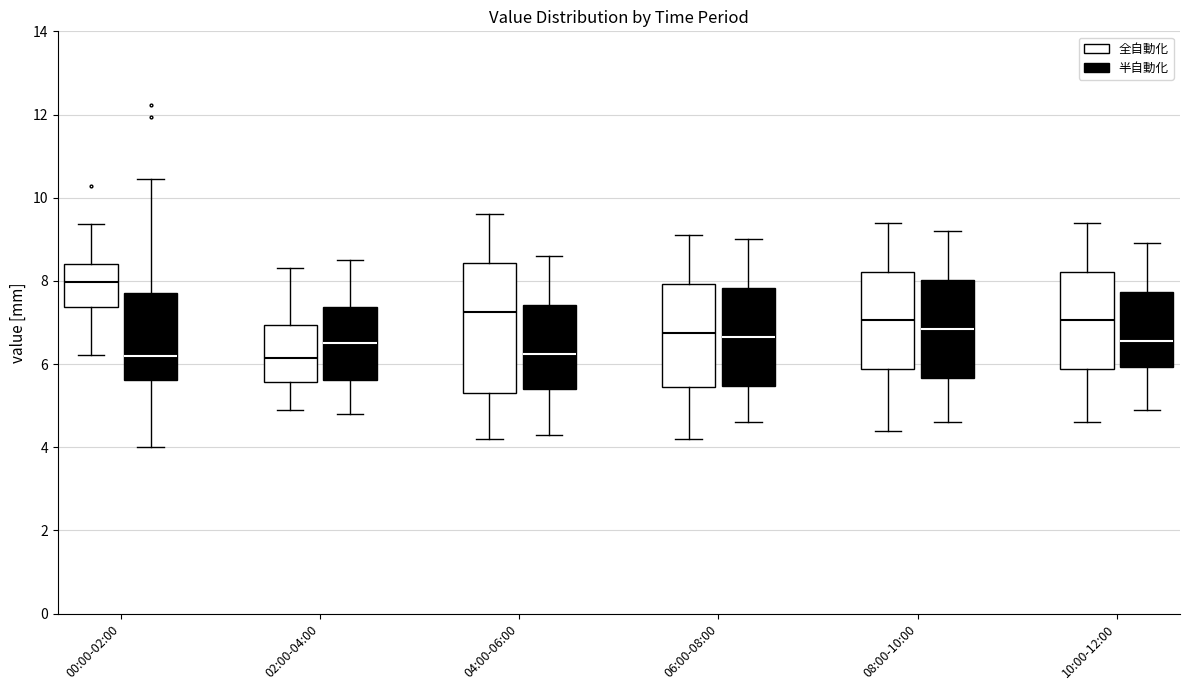

Reading left to right, transcribe this box plot: for each box, give where its median line is, the range the box spans, and where its two whiskers end, as read against the y-axis. The values are not printed on the chart, so give them approximately, as read against the axis.

00:00-02:00 (全自動化): median 8.0, box 7.4 to 8.4, whiskers 6.2 to 9.4
00:00-02:00 (半自動化): median 6.2, box 5.6 to 7.8, whiskers 4.0 to 10.4
02:00-04:00 (全自動化): median 6.2, box 5.6 to 7.0, whiskers 5.0 to 8.4
02:00-04:00 (半自動化): median 6.6, box 5.6 to 7.4, whiskers 4.8 to 8.6
04:00-06:00 (全自動化): median 7.2, box 5.4 to 8.4, whiskers 4.2 to 9.6
04:00-06:00 (半自動化): median 6.2, box 5.4 to 7.4, whiskers 4.4 to 8.6
06:00-08:00 (全自動化): median 6.8, box 5.4 to 8.0, whiskers 4.2 to 9.2
06:00-08:00 (半自動化): median 6.6, box 5.4 to 7.8, whiskers 4.6 to 9.0
08:00-10:00 (全自動化): median 7.0, box 5.8 to 8.2, whiskers 4.4 to 9.4
08:00-10:00 (半自動化): median 6.8, box 5.6 to 8.0, whiskers 4.6 to 9.2
10:00-12:00 (全自動化): median 7.0, box 5.8 to 8.2, whiskers 4.6 to 9.4
10:00-12:00 (半自動化): median 6.6, box 6.0 to 7.8, whiskers 5.0 to 9.0